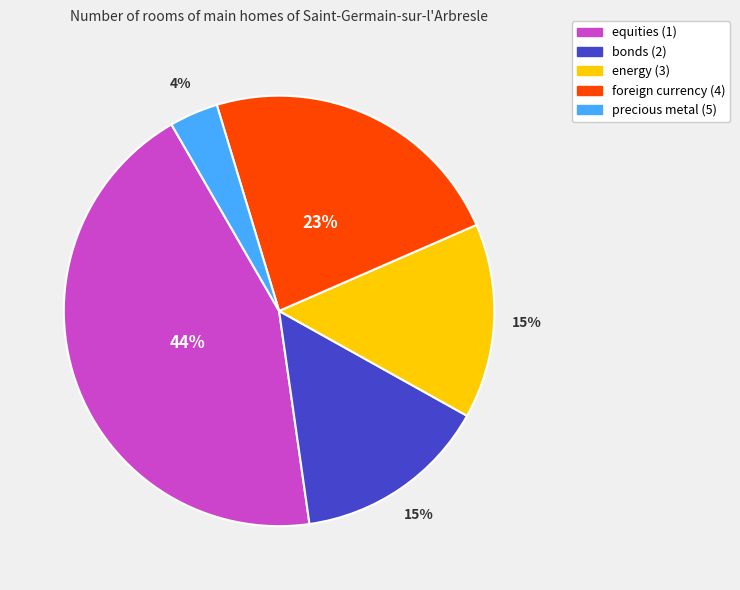

What is the smallest slice in the pie chart?

precious metal (5)